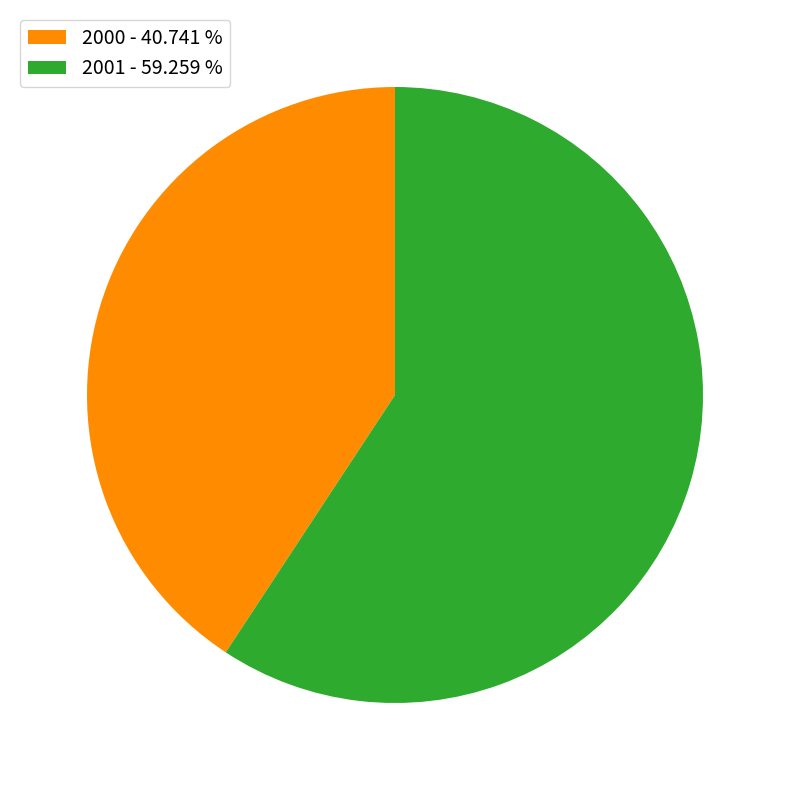

How many slices are in this pie chart?

2